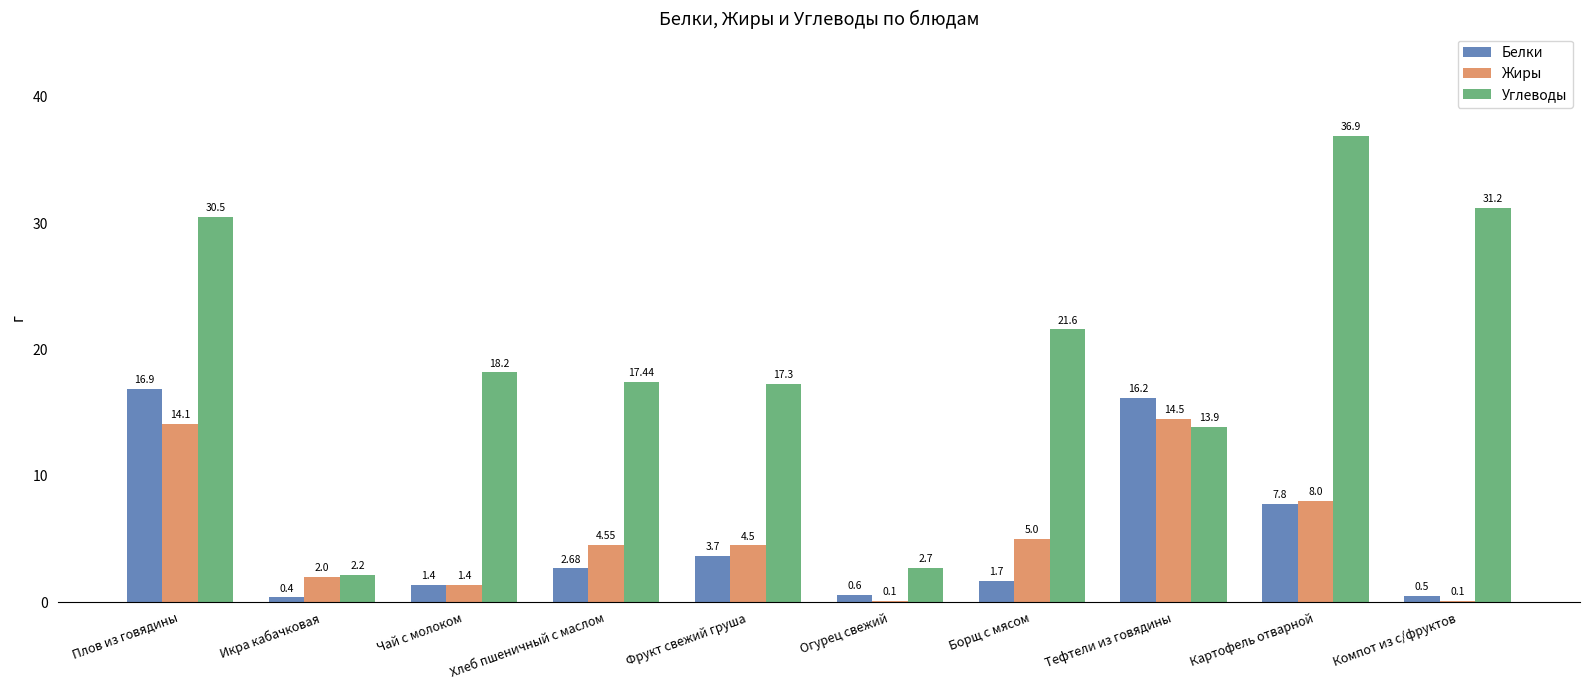

Where is Белки nearest to the value 8?

Картофель отварной